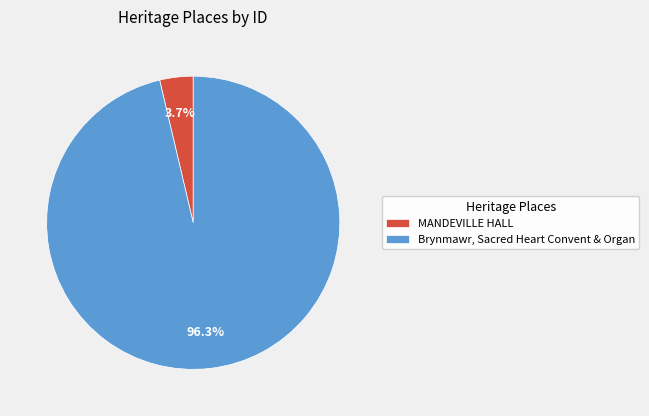

Which has a higher value, MANDEVILLE HALL or Brynmawr, Sacred Heart Convent & Organ?

Brynmawr, Sacred Heart Convent & Organ